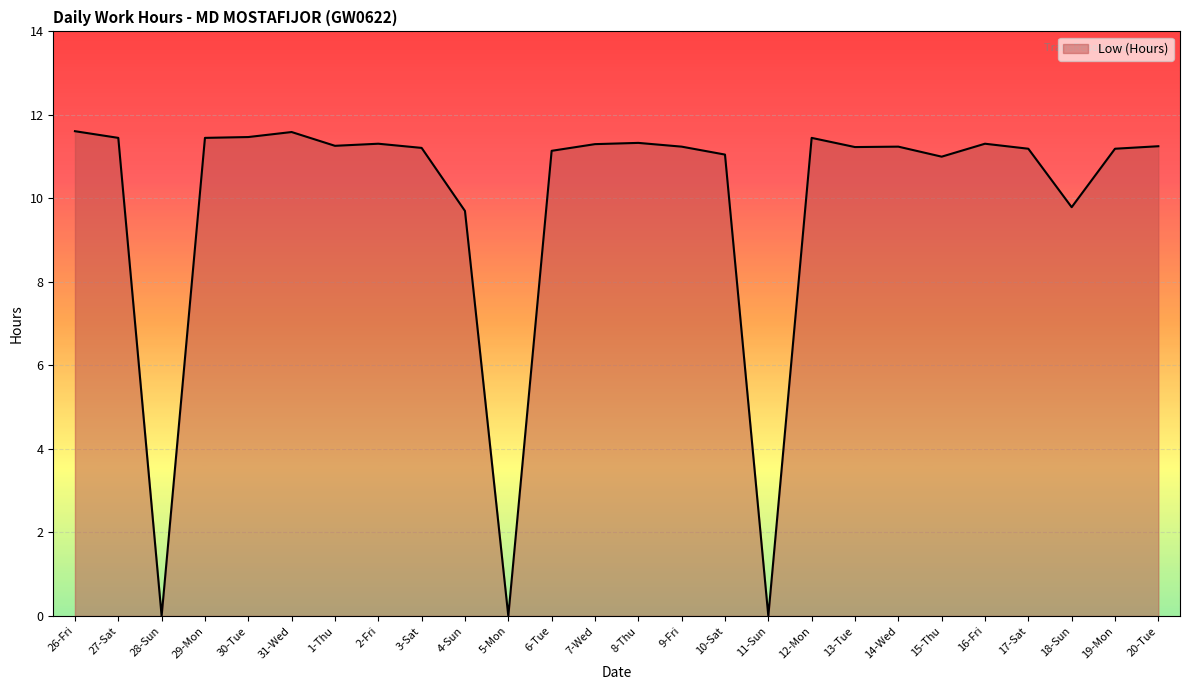

At which category does the data reach its first local valley?

28-Sun